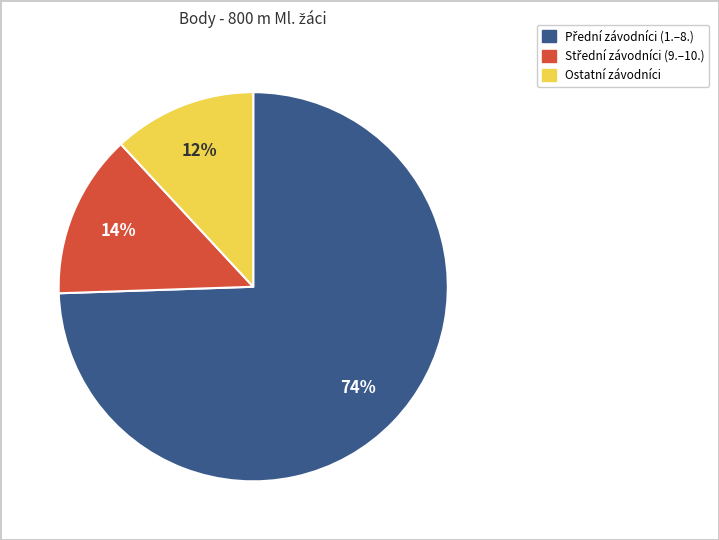

Is there any slice that represents more than half of the pie?

Yes